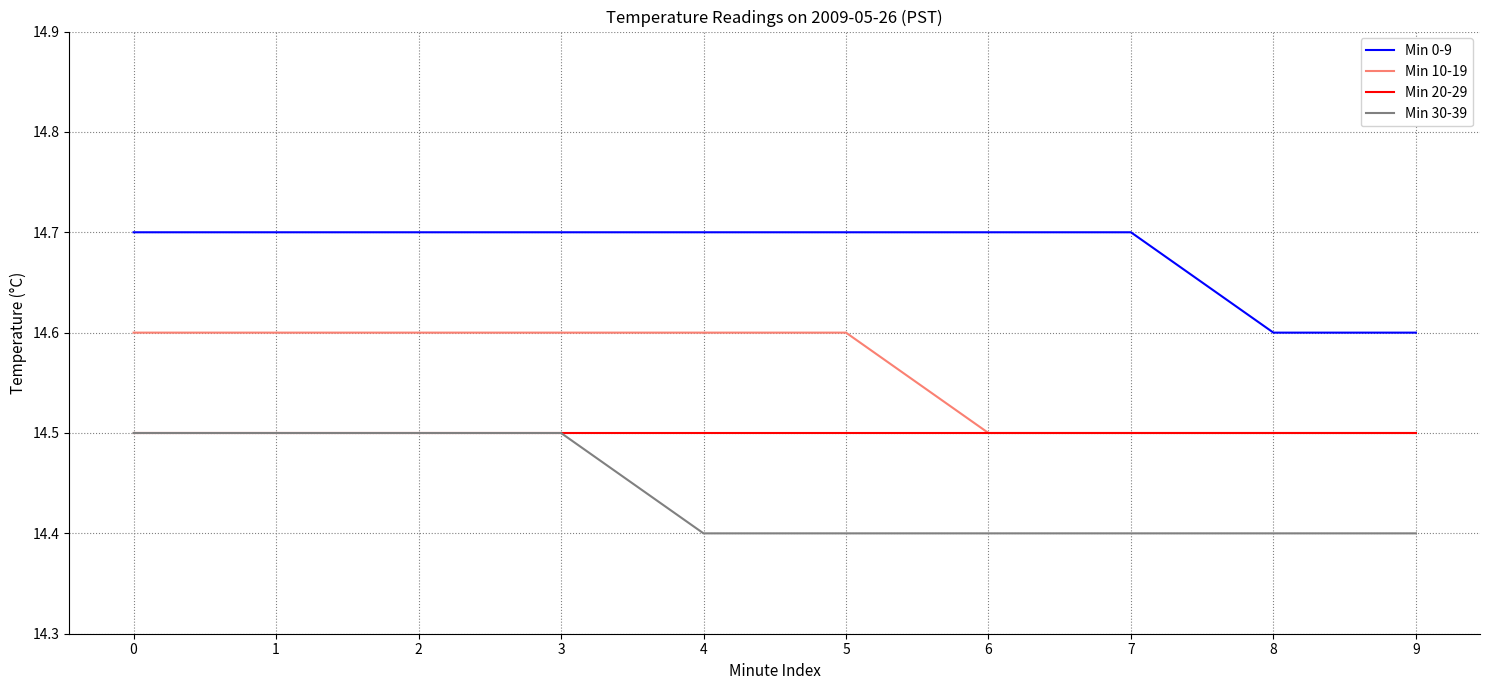

Count the number of categories in the chart.

10